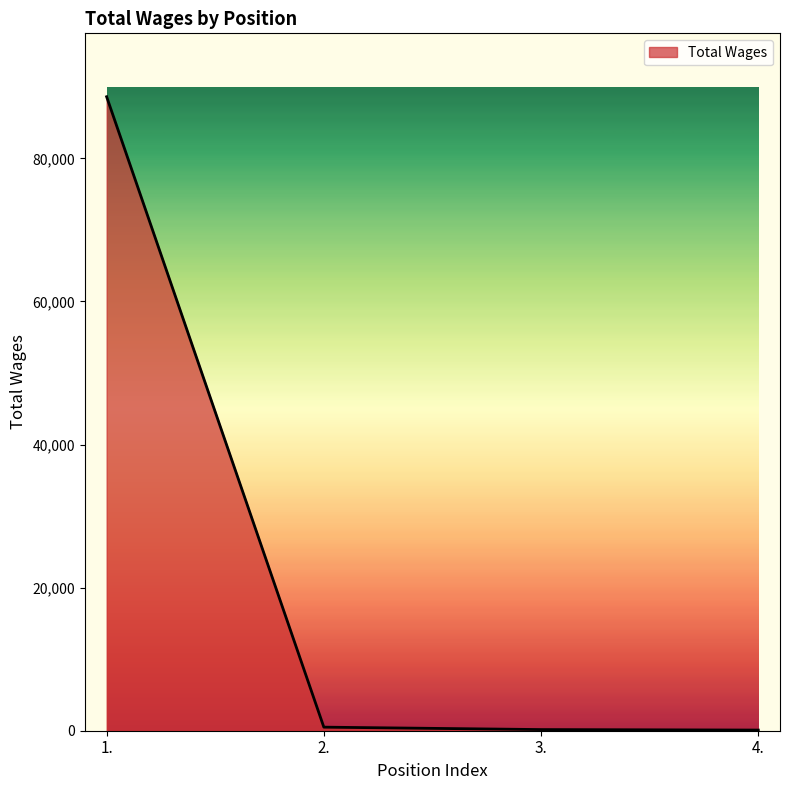

What is the change in value from 2. to 4.?

-406